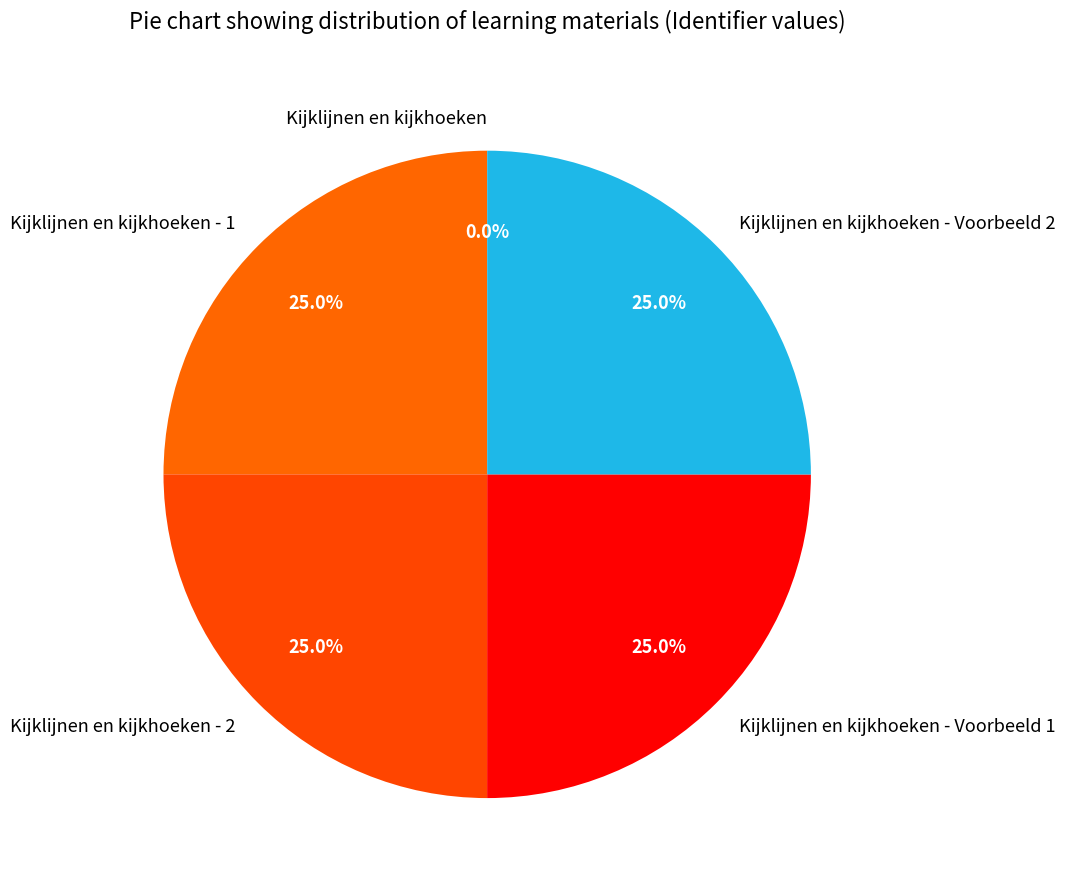

Is there any slice that represents more than half of the pie?

No